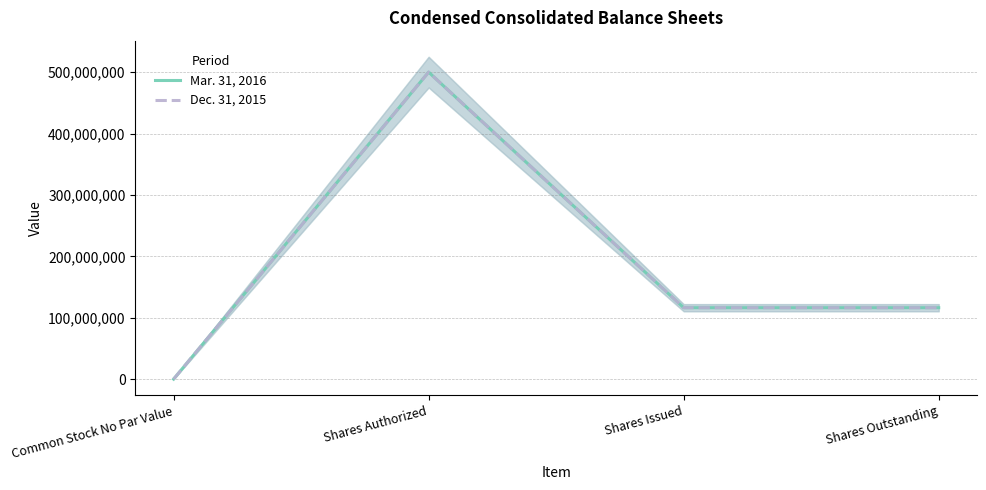

How many series are shown in this chart?

2